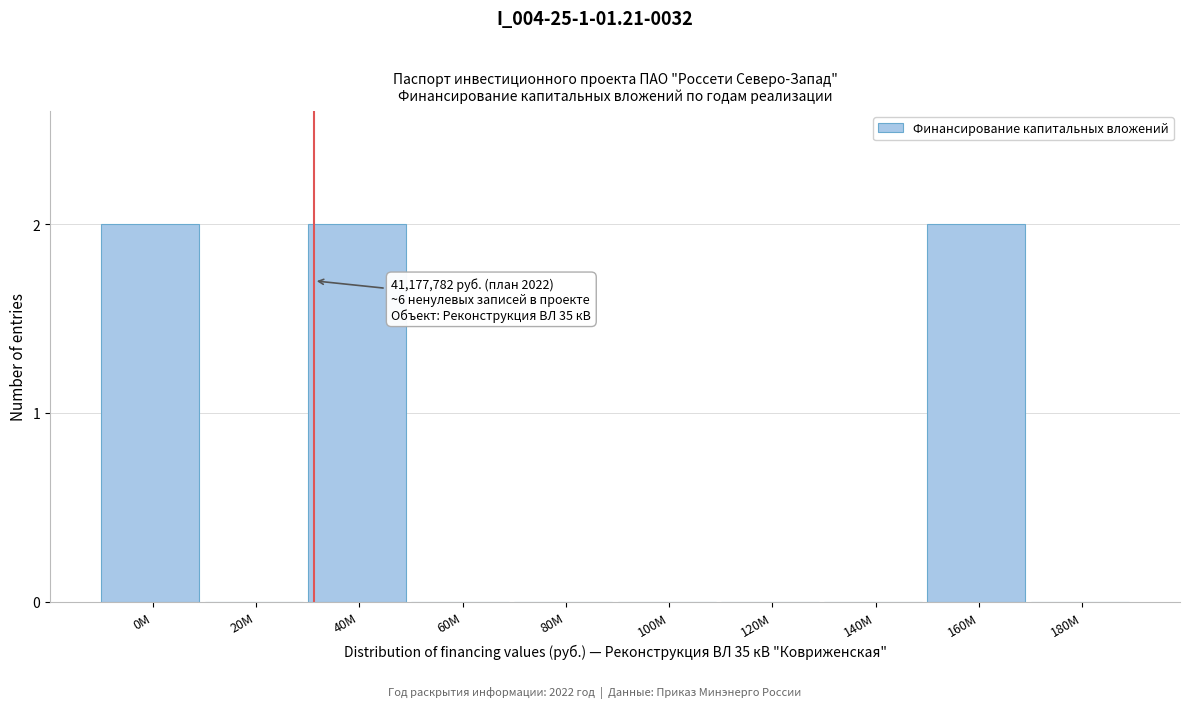

Reading left to right, transcribe all the data shown in this chart.

0M=2	20M=0	40M=2	60M=0	80M=0	100M=0	120M=0	140M=0	160M=2	180M=0